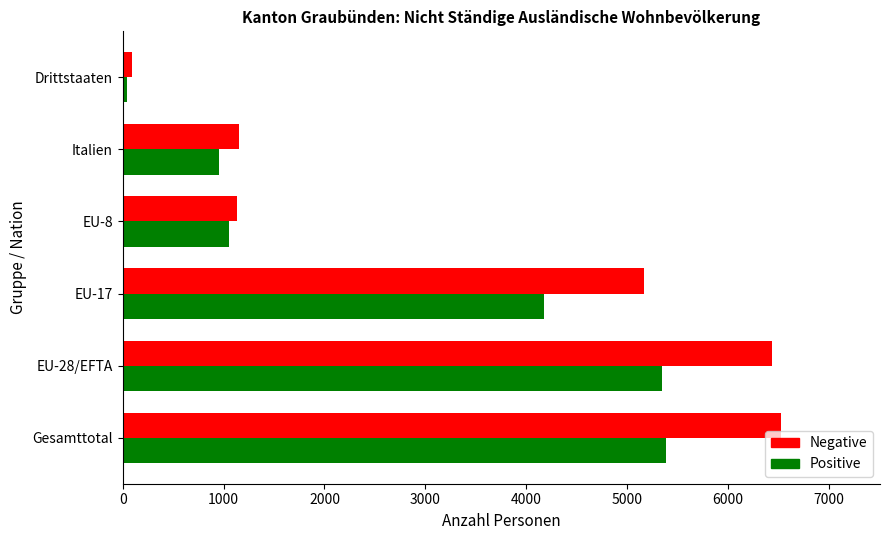

The Negative series shows 1156 at Italien. True or false?

True